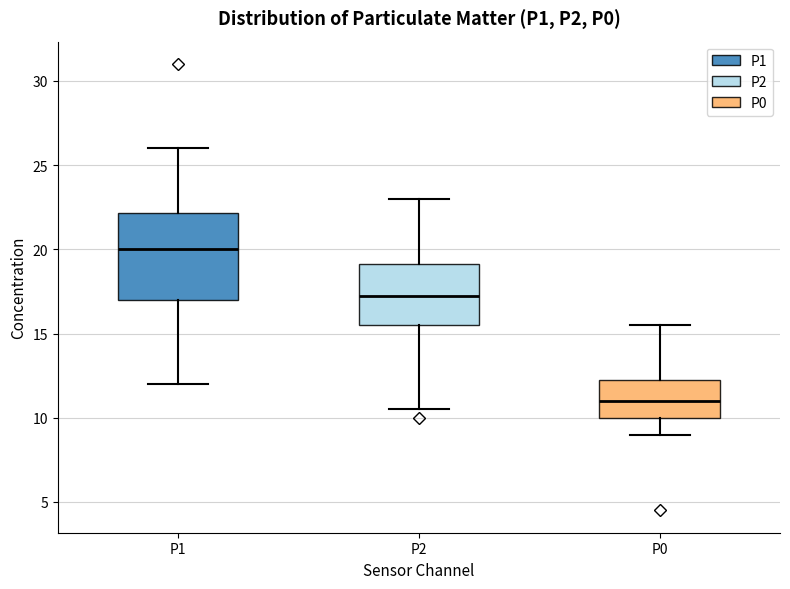

Reading left to right, read every box against the y-axis: the position of its median line, the range the box covers, and the ends of its whiskers. The values are not printed on the chart, so give them approximately, as read against the axis.

P1: median 20.0, box 17.0 to 22.0, whiskers 12.0 to 26.0
P2: median 17.5, box 15.5 to 19.0, whiskers 10.5 to 23.0
P0: median 11.0, box 10.0 to 12.5, whiskers 9.0 to 15.5